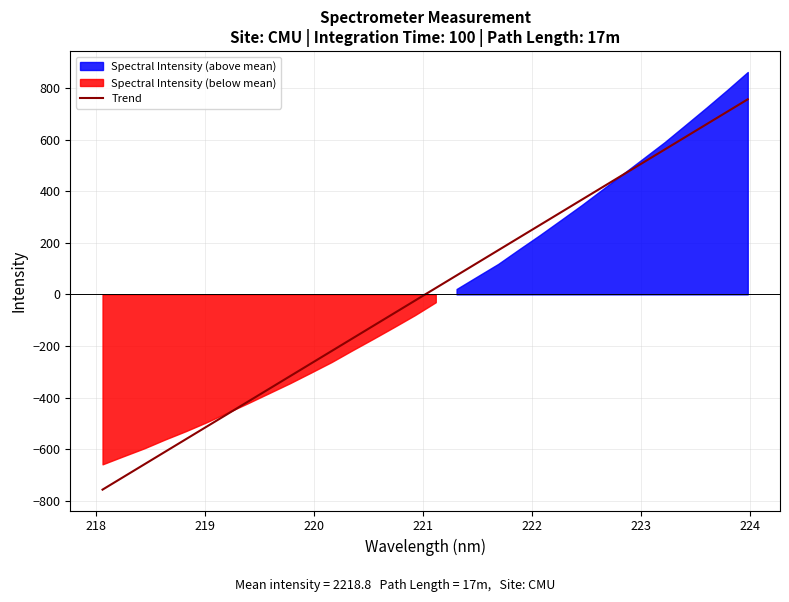

What is the maximum value for Trend?

756.4